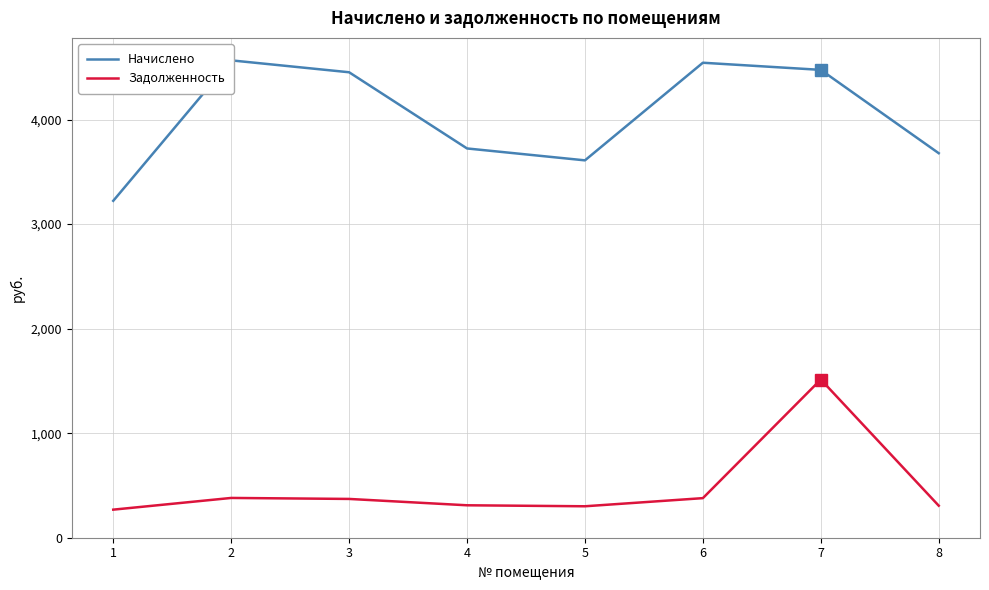

True or false: Начислено and Задолженность cross at least once.

False